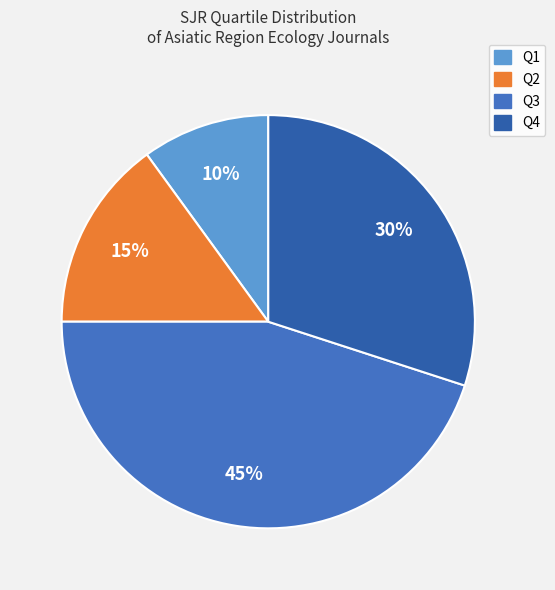

Which slice is the smallest?

Q1